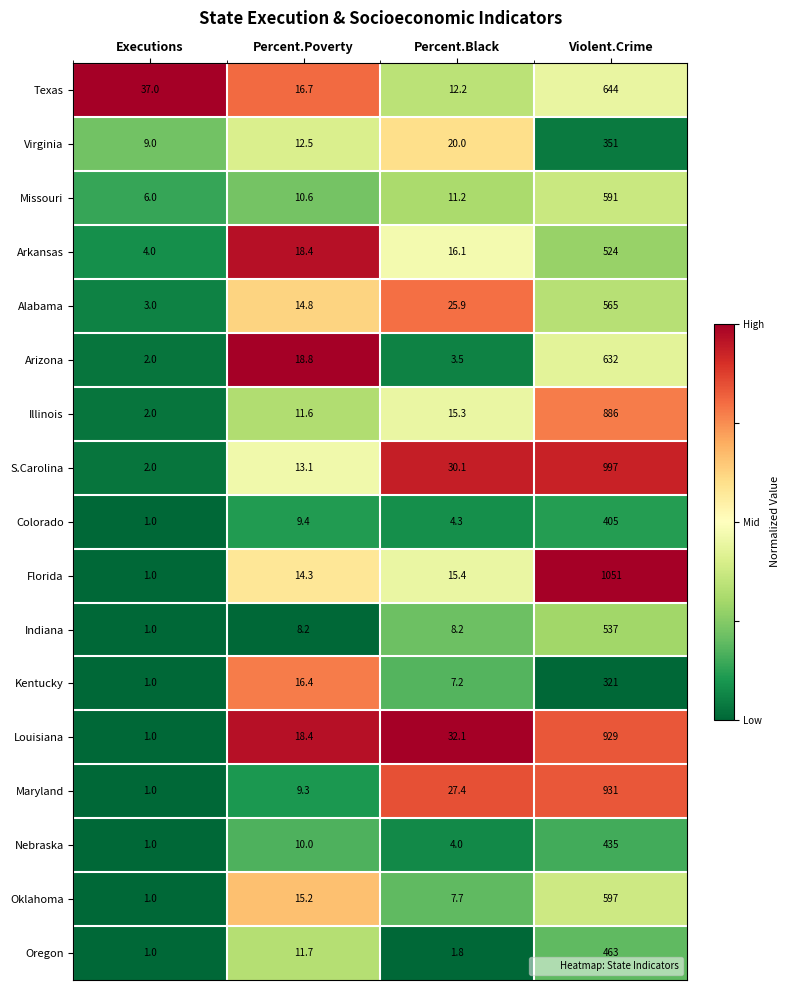

Which series has the widest spread of values?

Florida